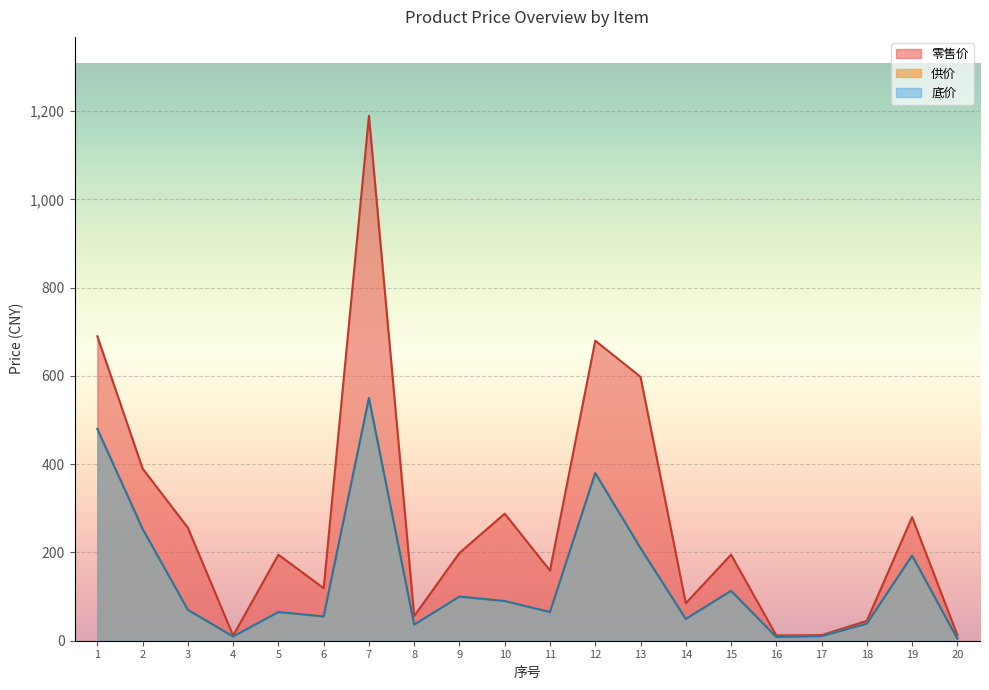

How many lines are shown in the chart?

3